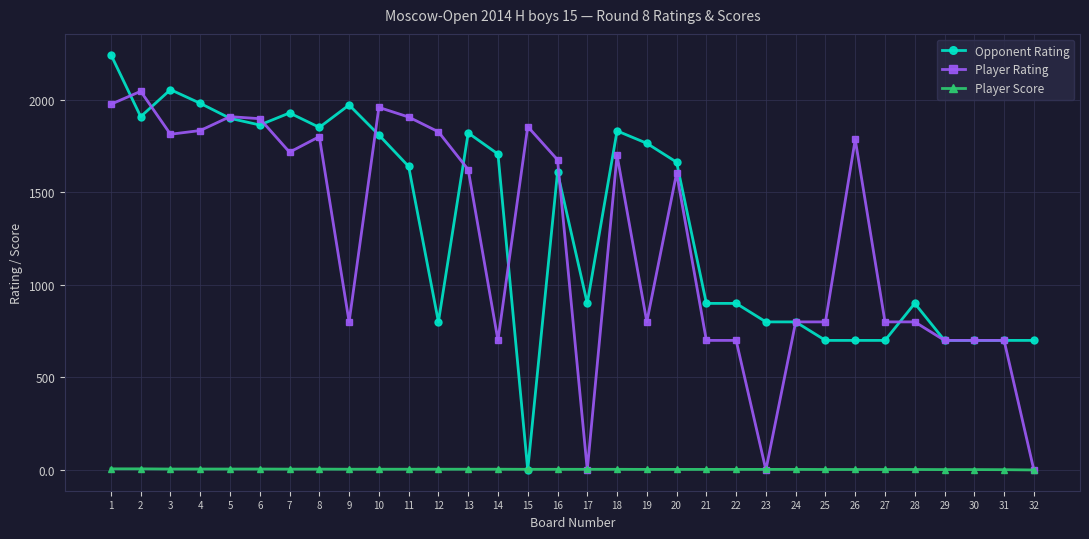

Which category has the highest value across all series?

1